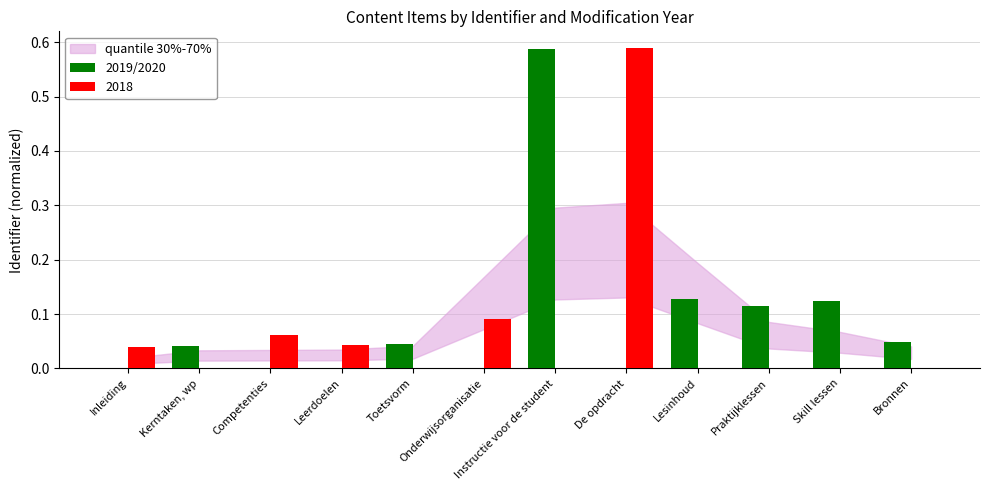

Between Praktijklessen and Bronnen, which series saw the biggest shift?

2019/2020